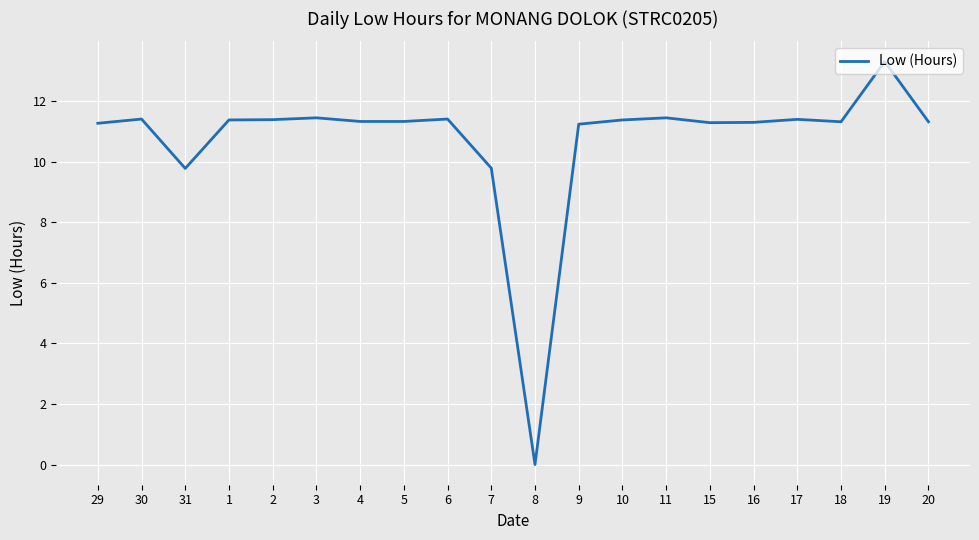

What is the difference between the maximum and minimum values?

13.3